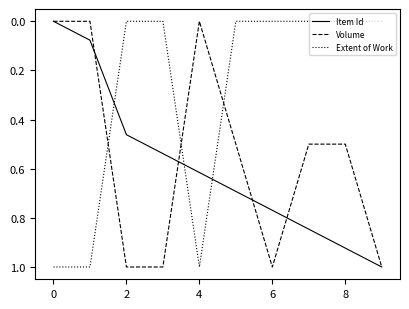

Which series ends up on top after the final intersection of Volume and Extent of Work?

Volume